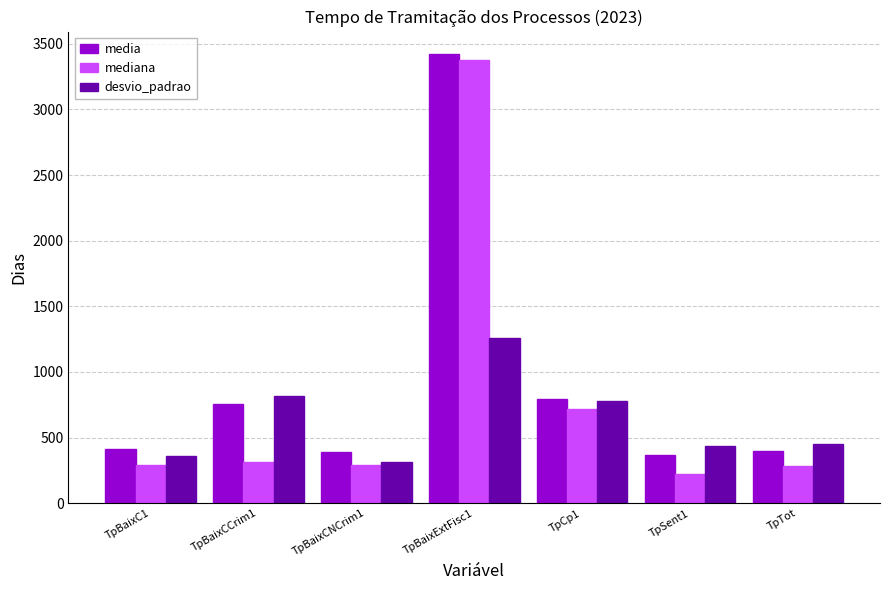

Which category has the highest value across all series?

TpBaixExtFisc1